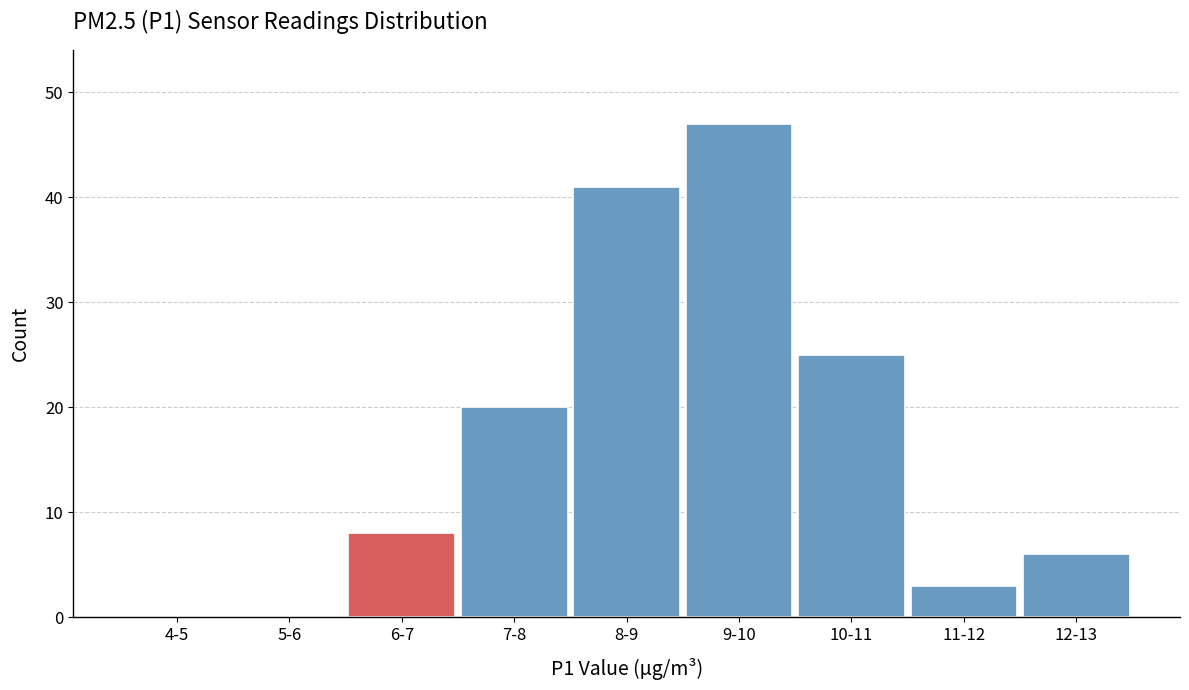

Reading left to right, list all the values displayed in this chart.

4-5=0	5-6=0	6-7=8	7-8=20	8-9=41	9-10=47	10-11=25	11-12=3	12-13=6